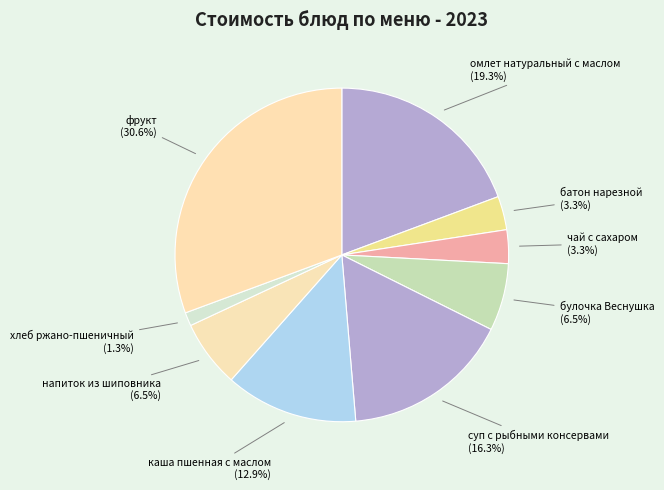

What is the smallest slice in the pie chart?

хлеб ржано-пшеничный